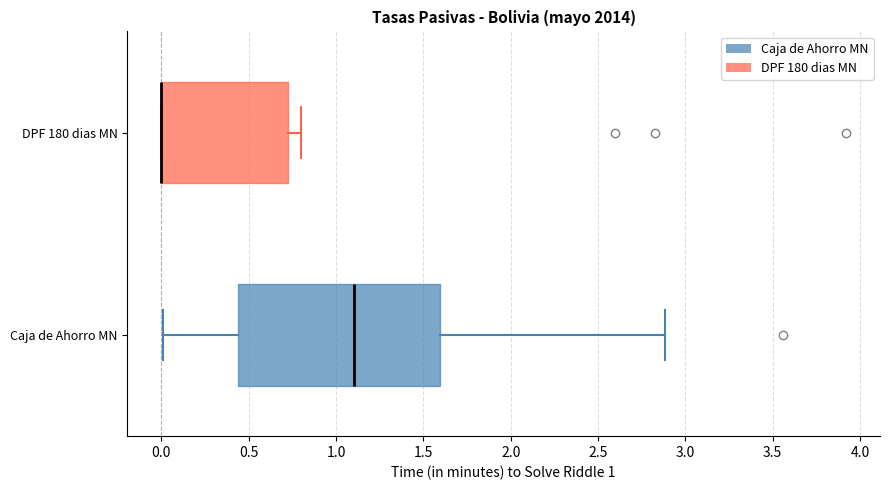

Which box is the widest, from its left edge to its right edge?

Caja de Ahorro MN